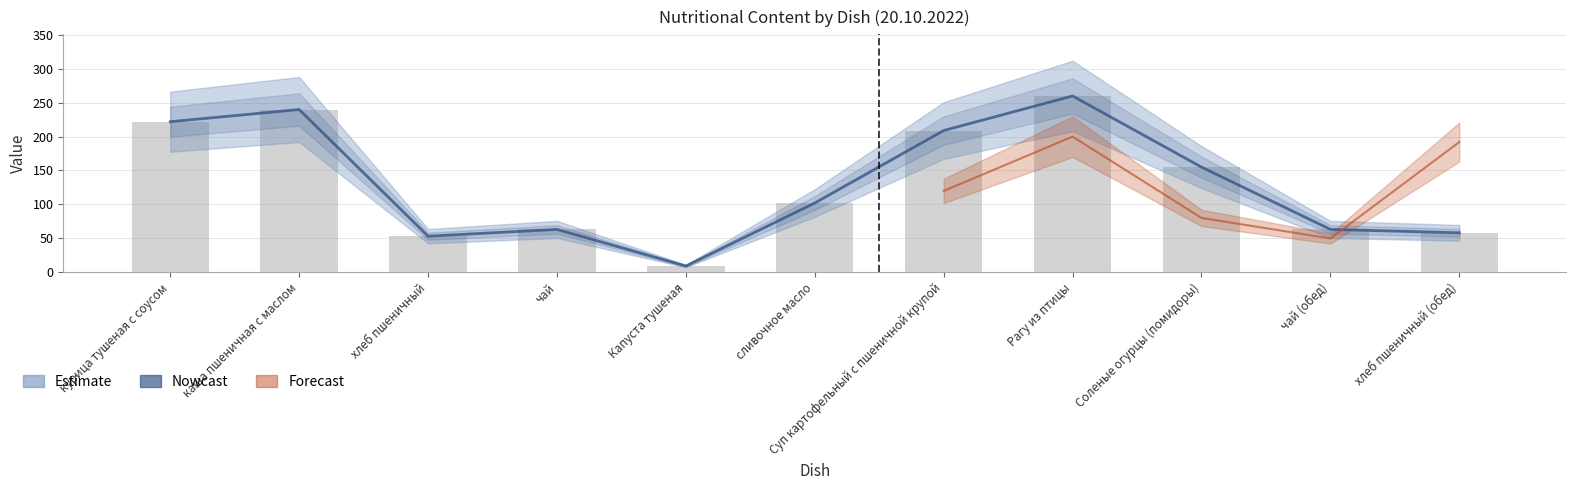

What is the ratio of the value at чай to the value at Суп картофельный с пшеничной крупой?

0.3